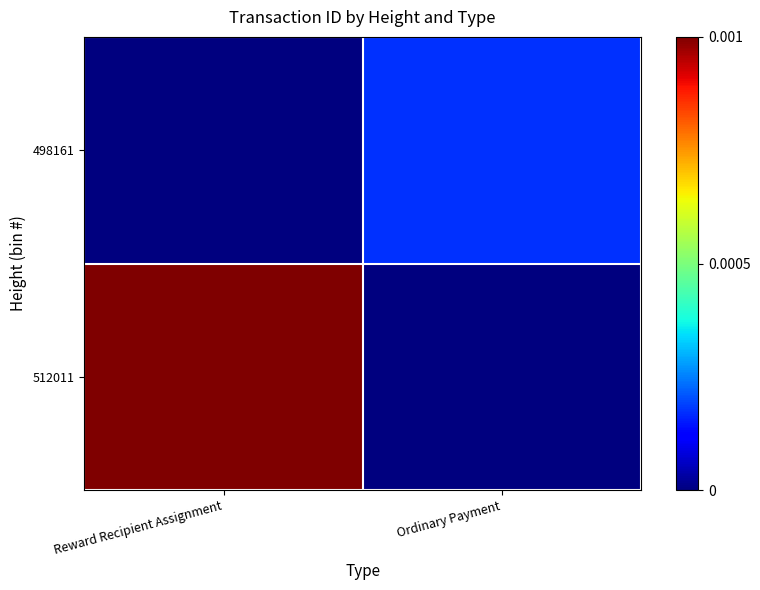

Rank the series by their maximum value, from highest to lowest.

512011, 498161